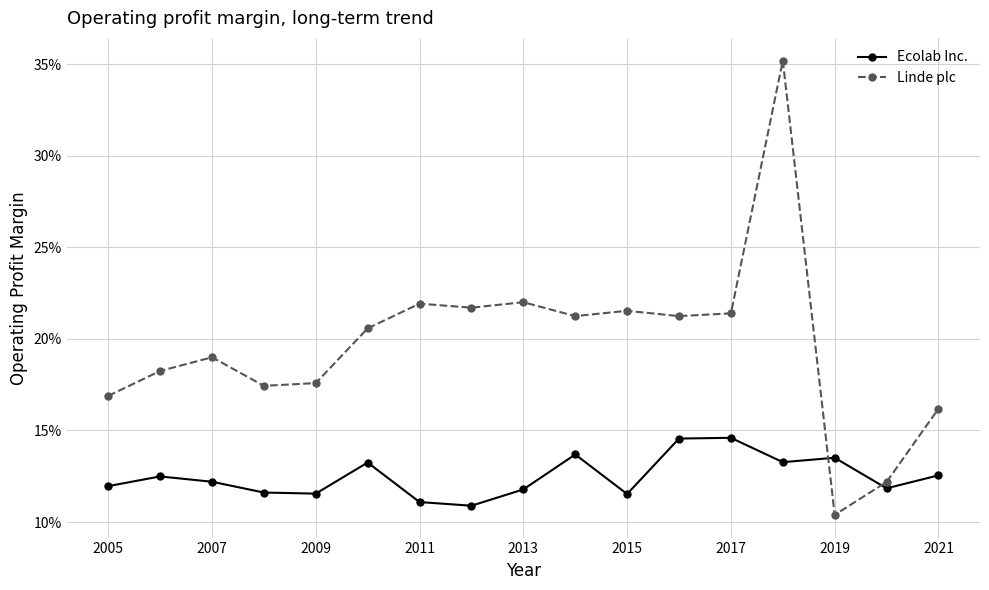

How many interior local valleys does the Ecolab Inc. series have?

5